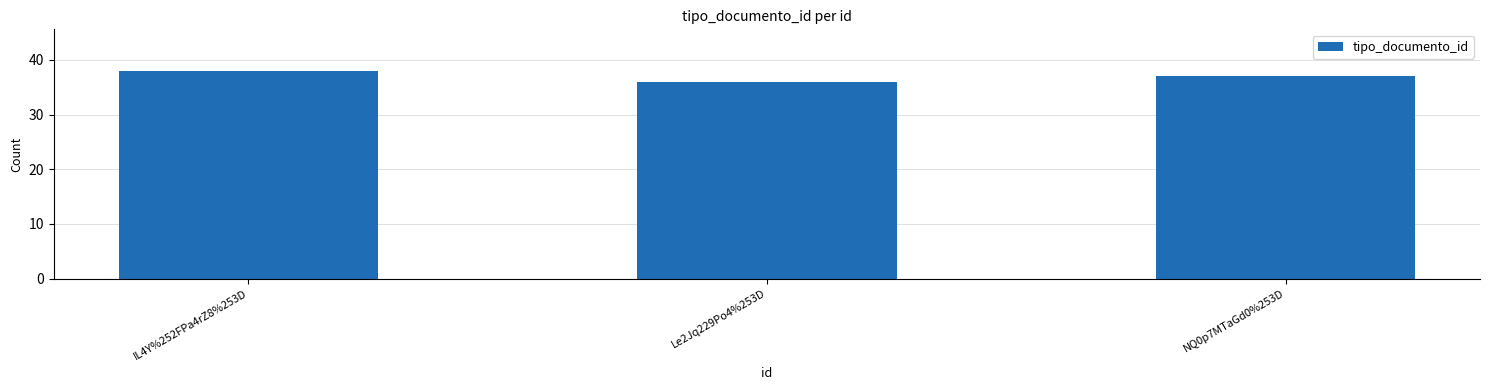

The chart shows a value of 37 at NQ0p7MTaGd0%253D. True or false?

True